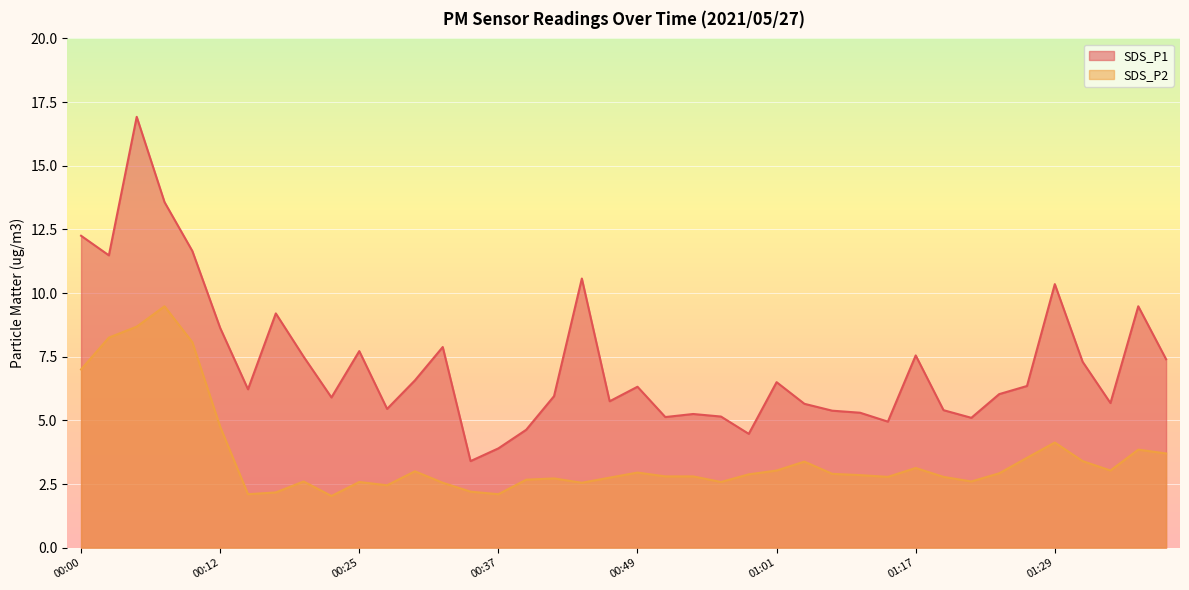

At which category does SDS_P1 reach its first local peak?

00:05